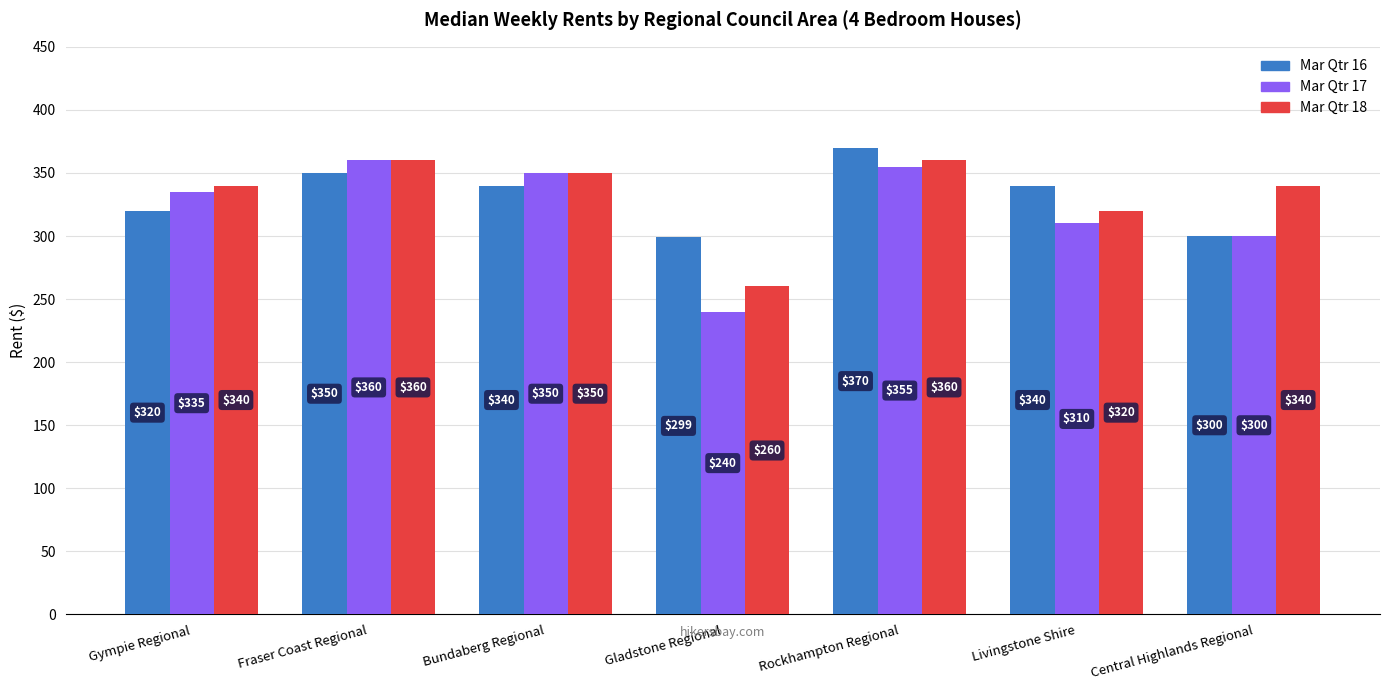

At which label does Mar Qtr 17 reach its minimum?

Gladstone Regional